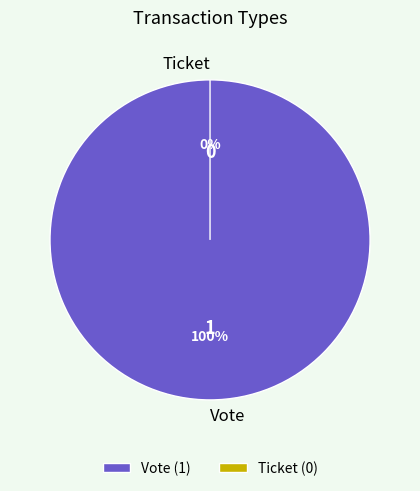

To the nearest percent, what is the combined percentage of Vote and Ticket?

100%